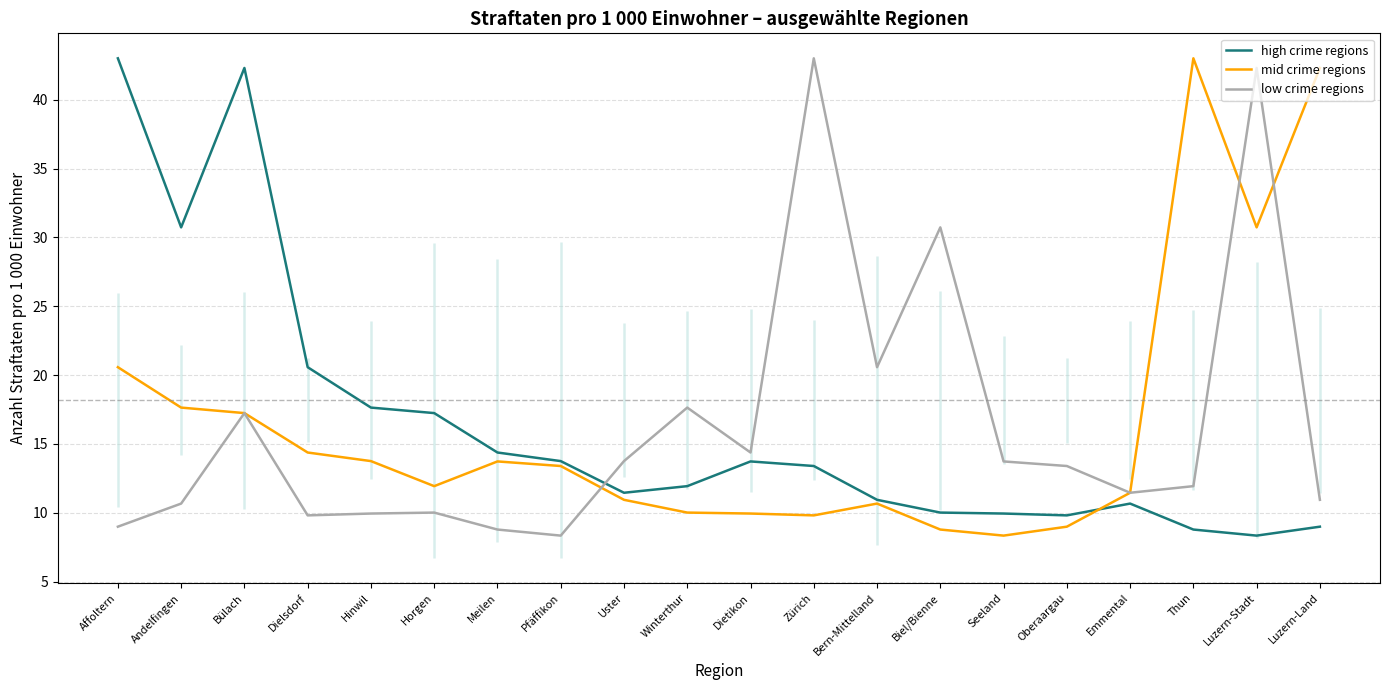

Reading left to right, extract all data points from this chart.

high crime regions: 43.0	30.7	42.3	20.6	17.6	17.2	14.4	13.7	11.4	11.9	13.7	13.4	10.9	10.0	9.9	9.8	10.7	8.8	8.3	9.0
mid crime regions: 20.6	17.6	17.2	14.4	13.7	11.9	13.7	13.4	10.9	10.0	9.9	9.8	10.7	8.8	8.3	9.0	11.4	43.0	30.7	42.3
low crime regions: 9.0	10.7	17.2	9.8	9.9	10.0	8.8	8.3	13.7	17.6	14.4	43.0	20.6	30.7	13.7	13.4	11.4	11.9	42.3	10.9